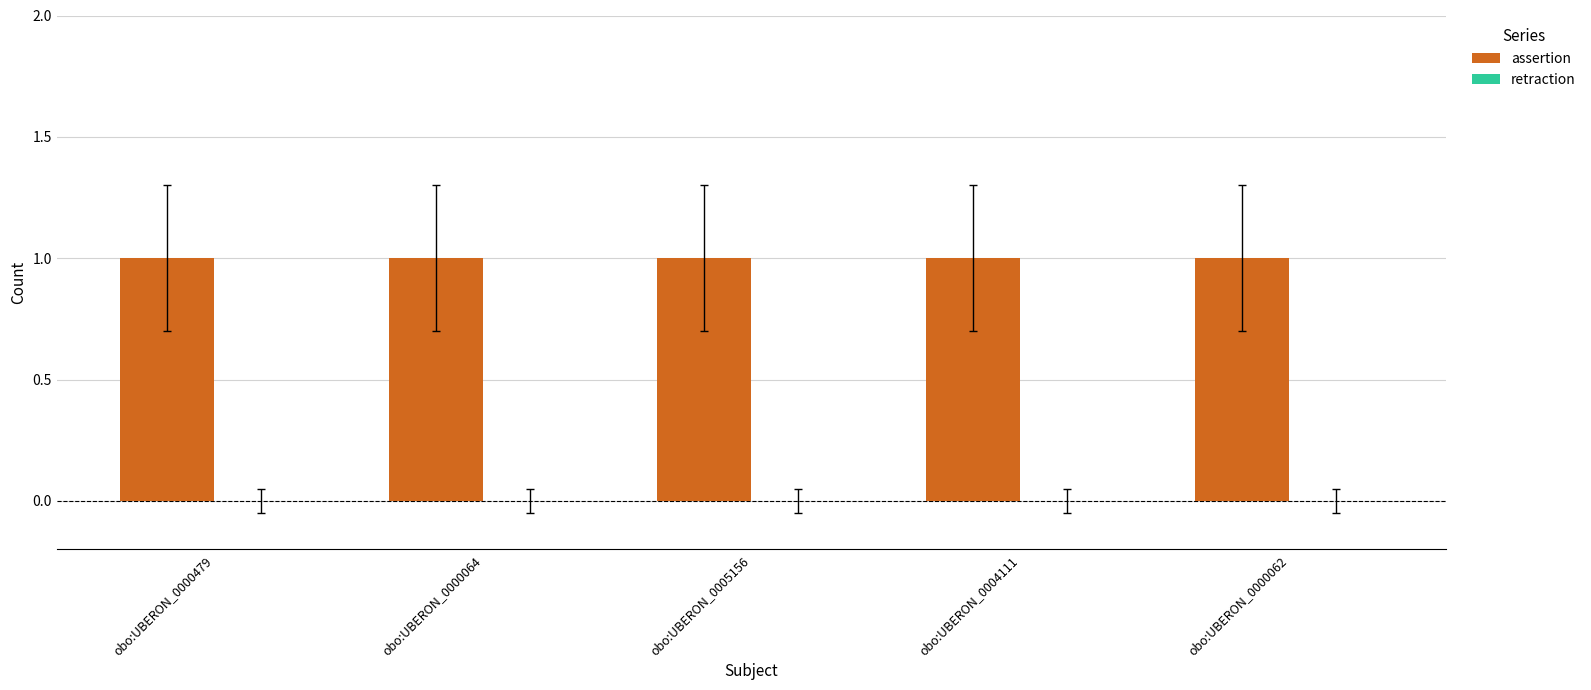

How many groups of bars are there?

5